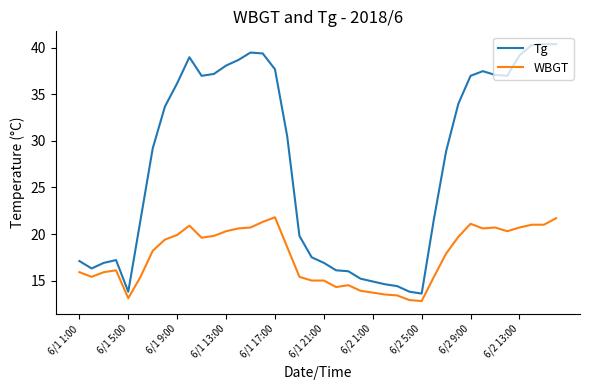

Rank the series by their maximum value, from highest to lowest.

Tg, WBGT